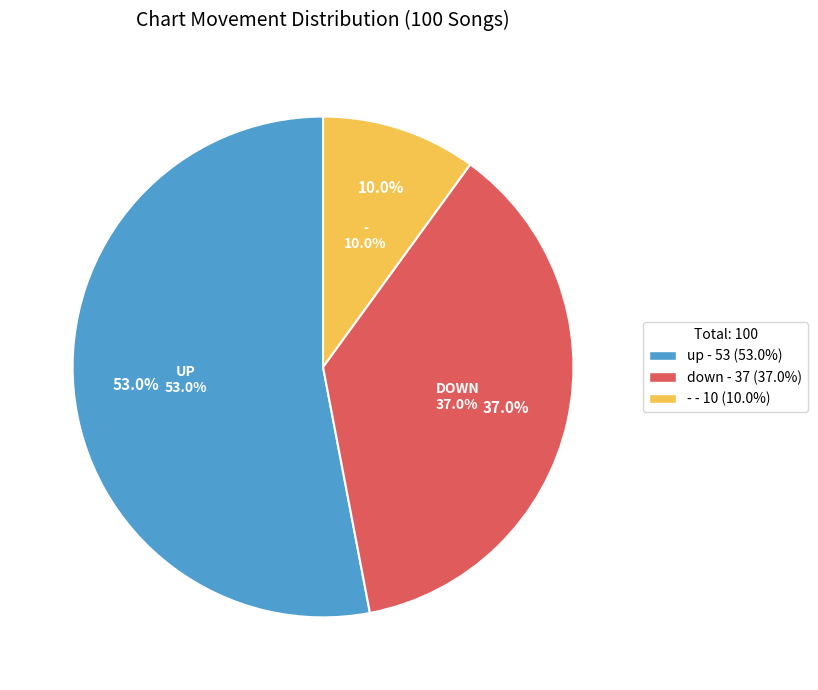

Between up and -, which is larger?

up